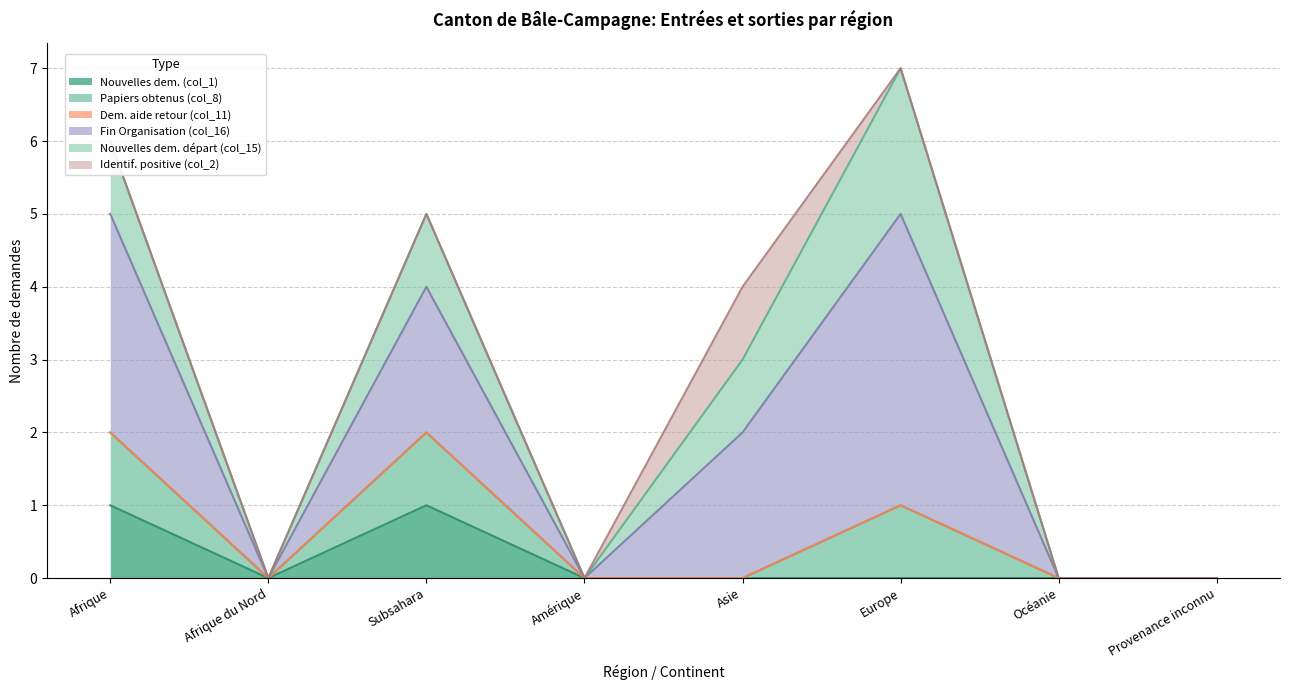

True or false: Fin Organisation (col_16) and Nouvelles dem. (col_1) intersect in this chart.

False